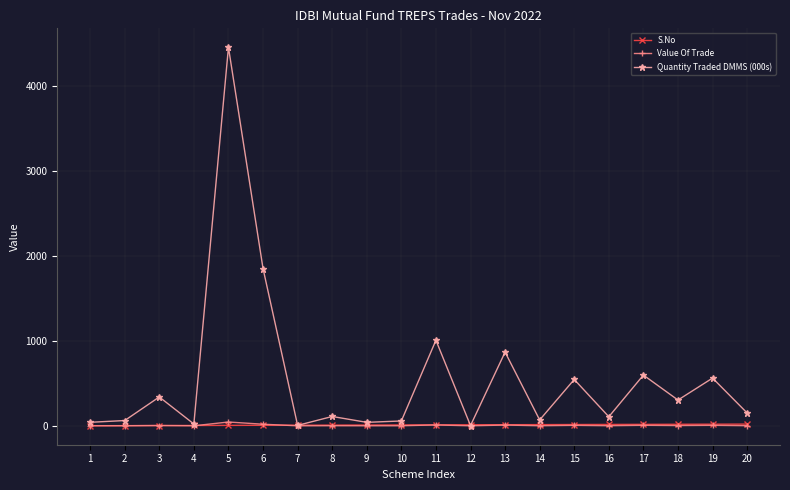

Which series has the largest total across all categories?

Quantity Traded DMMS (000s)